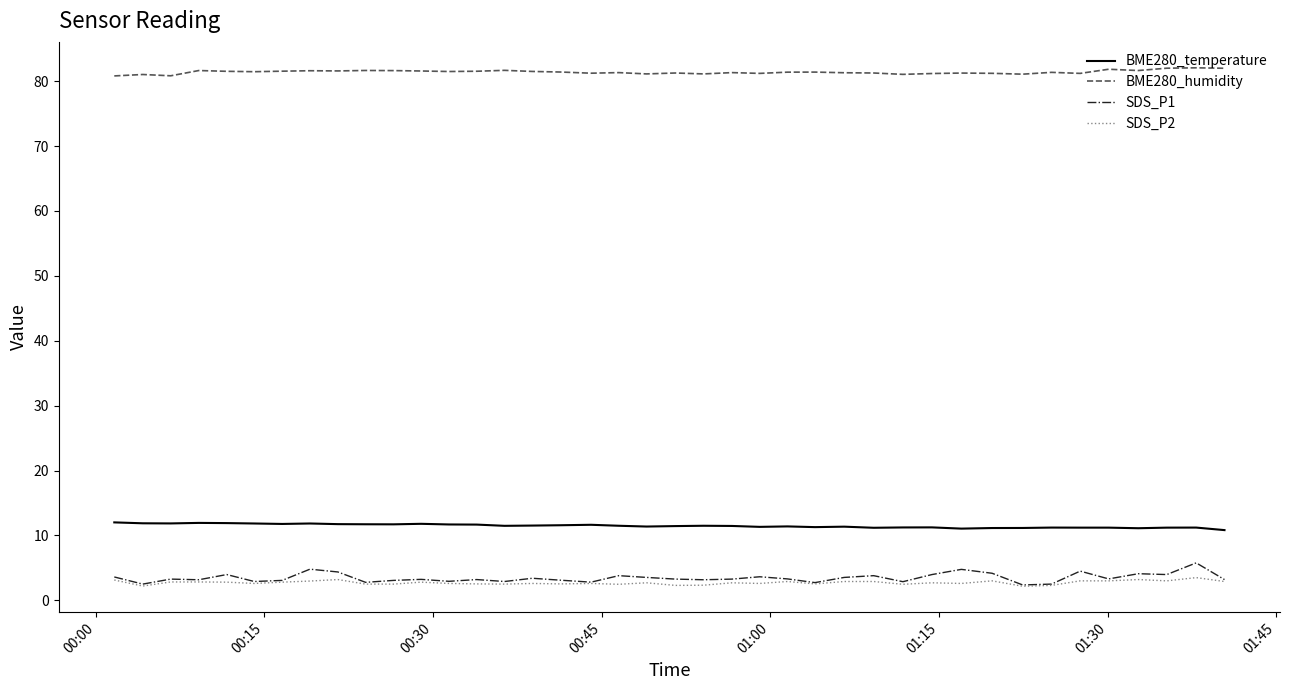

Which series has the largest range (max minus min)?

SDS_P1